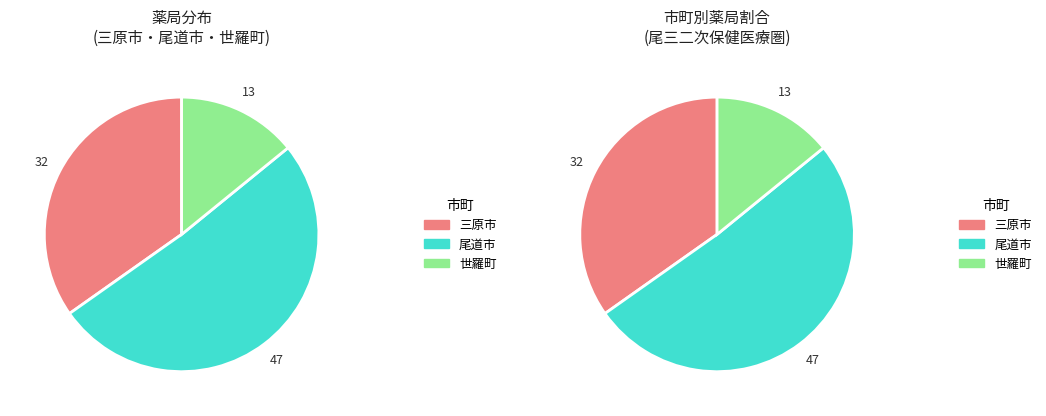

To the nearest percent, what is the average slice percentage?

33%